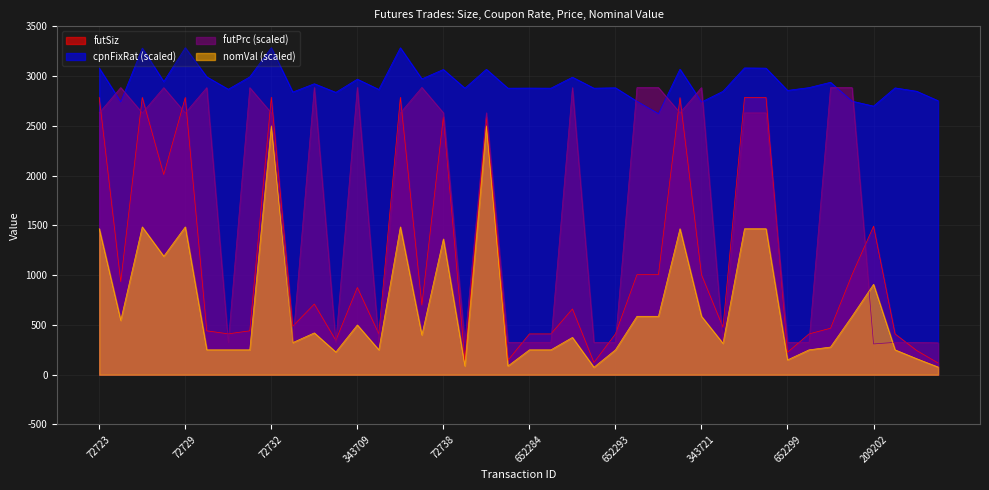

Rank the series by their average value, from lowest to highest.

nomVal (scaled), futSiz, futPrc (scaled), cpnFixRat (scaled)